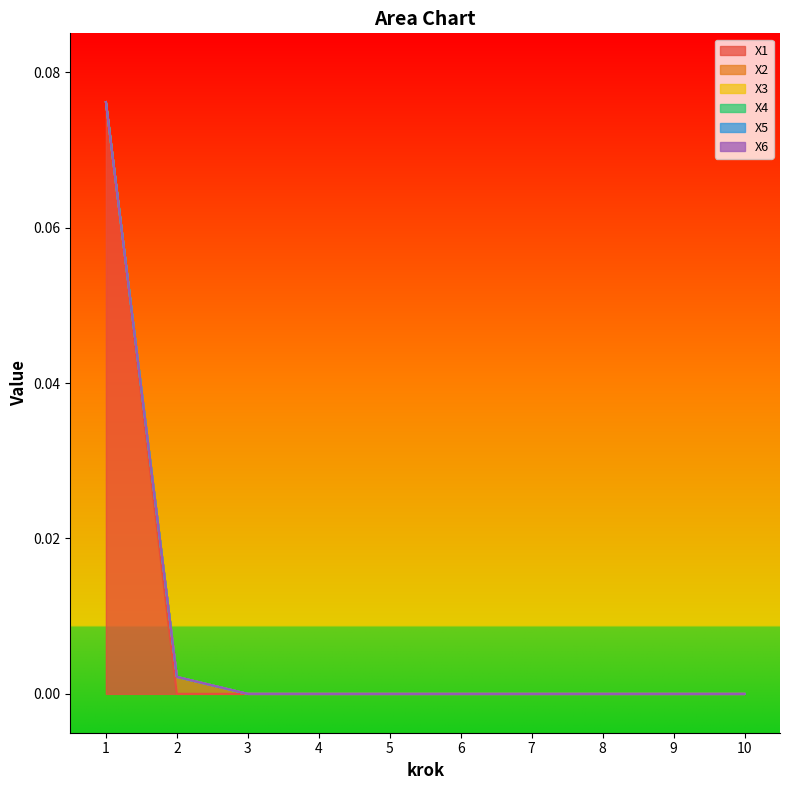

How many lines are shown in the chart?

6